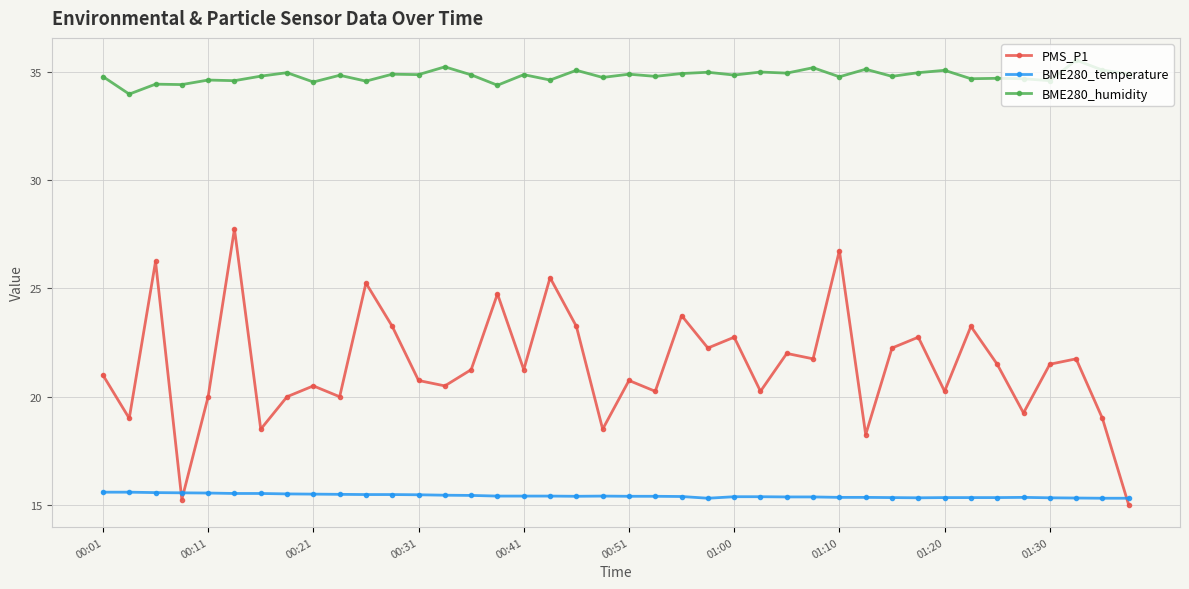

What is the difference between the second highest and minimum values in the BME280_temperature series?

0.3